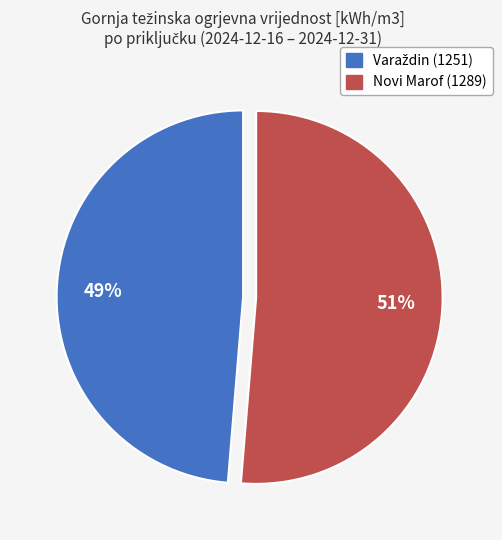

What is the largest slice in the pie chart?

Novi Marof (1289)